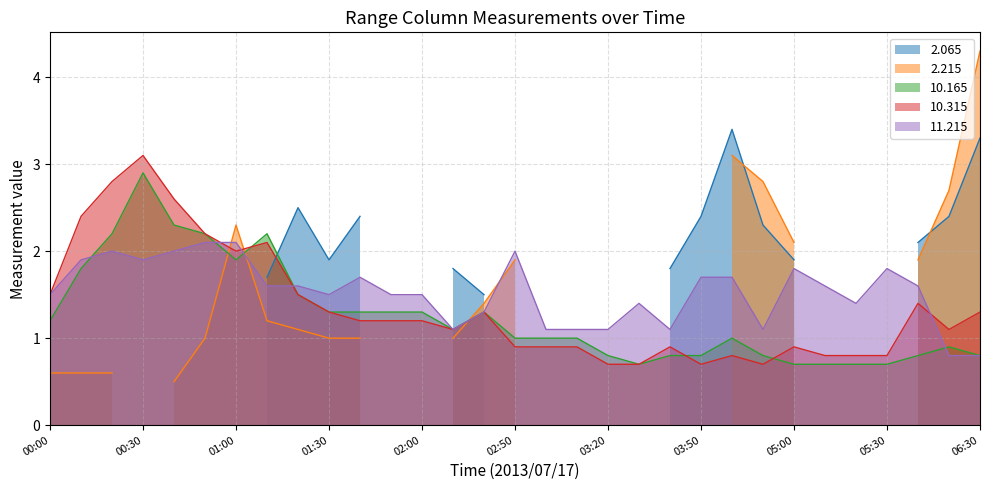

Which category has the highest value in the 10.315 series?

00:30